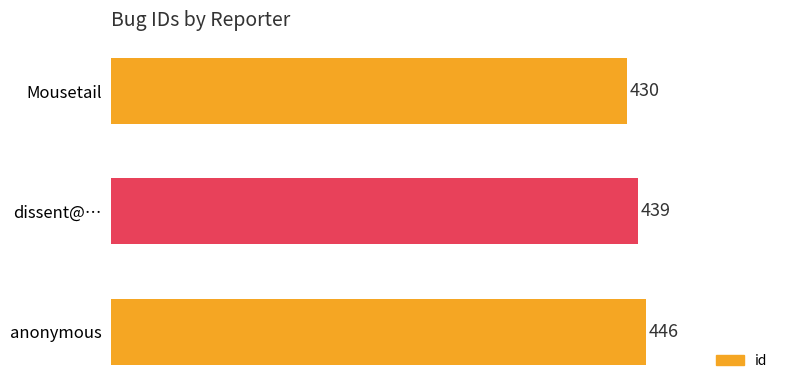

Does the chart contain stacked bars?

No